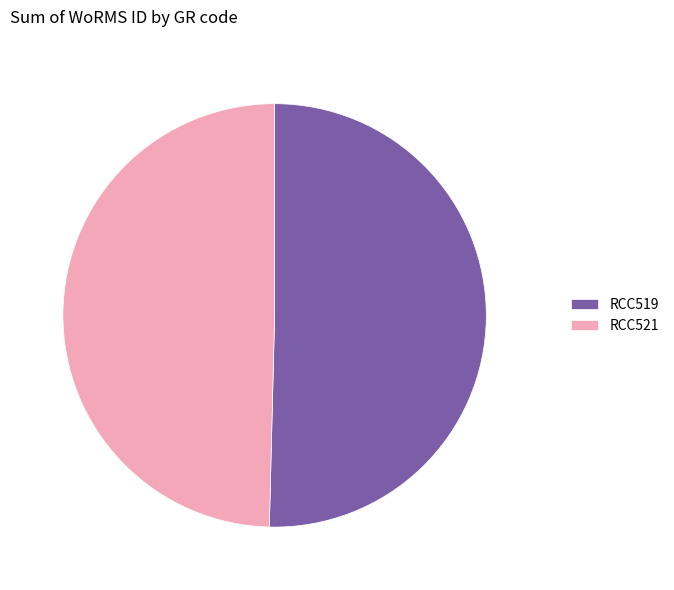

How many segments does this pie chart have?

2